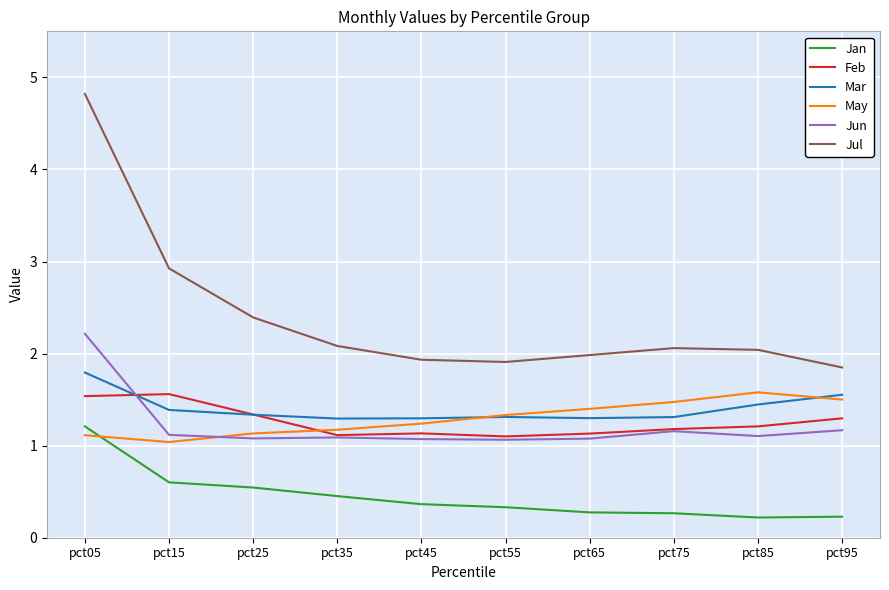

Is it true that May equals 1.2 at pct35?

True